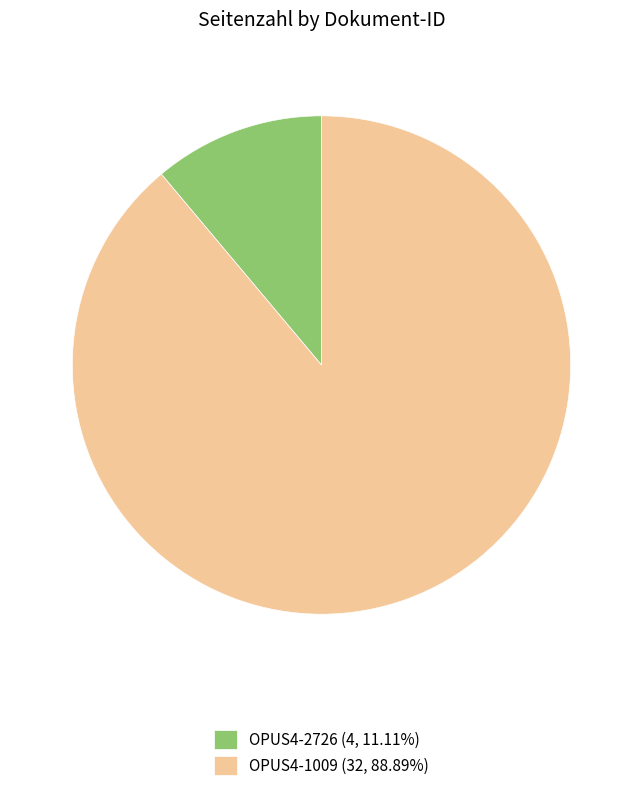

Does any single category account for the majority?

Yes